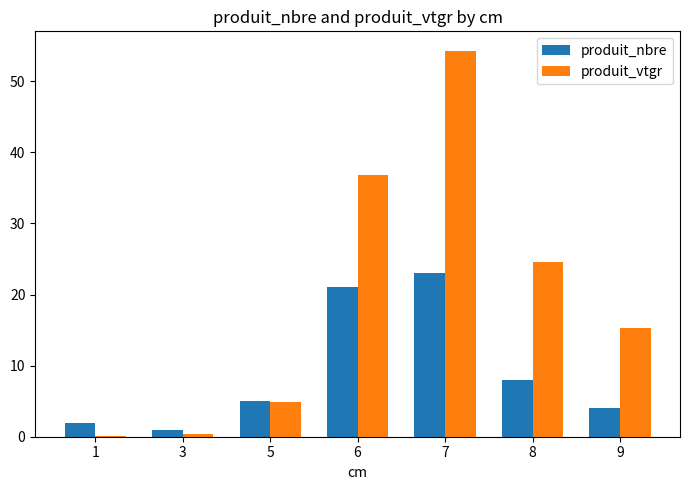

Which series has the largest total across all categories?

produit_vtgr